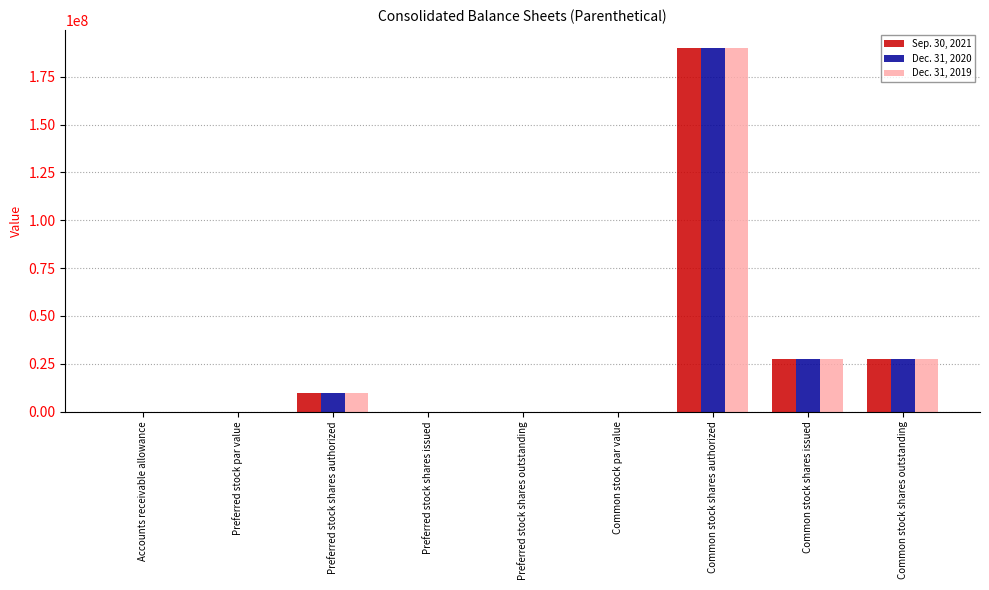

What are all the series names shown in the legend?

Sep. 30, 2021, Dec. 31, 2020, Dec. 31, 2019